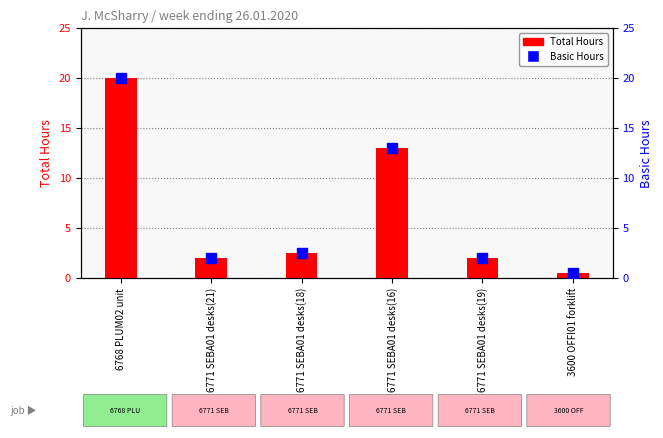

What is the label of the 6th bar from the left?

3600 OFFI01 forklift